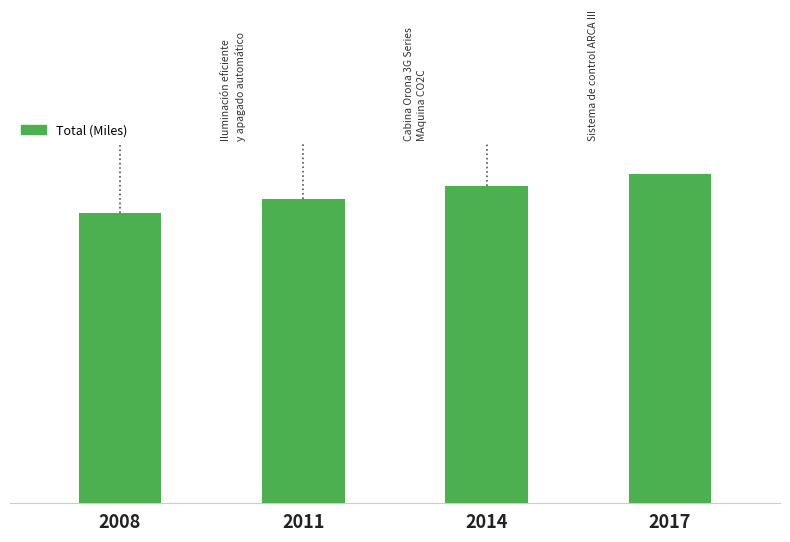

What is the value of the 2nd bar from the left?

2730.6